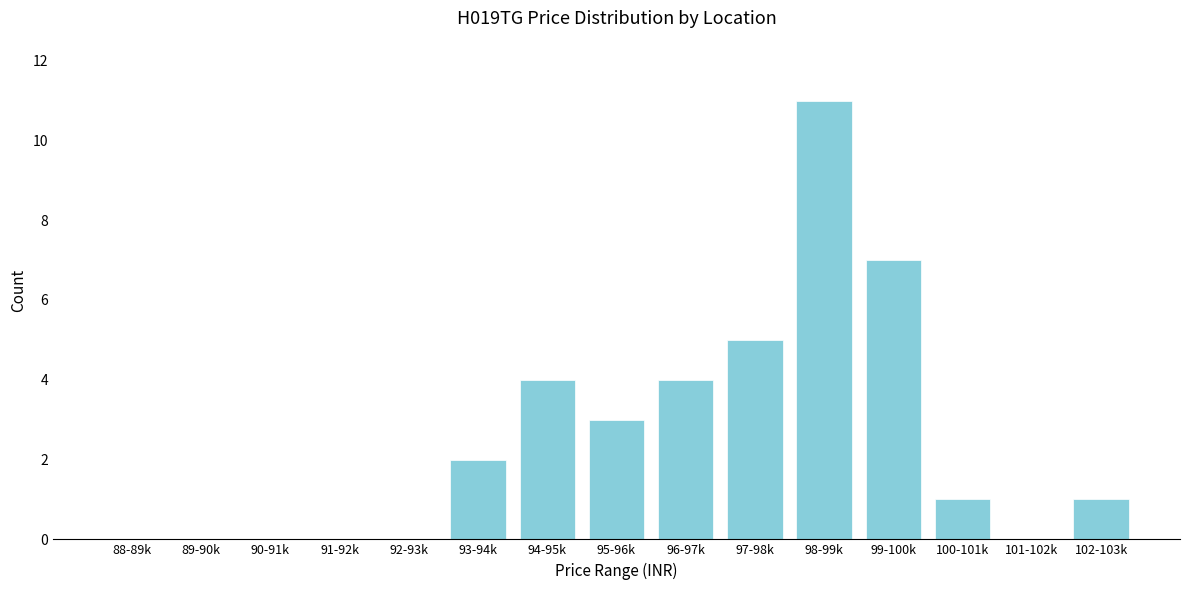

Reading left to right, extract all data points from this chart.

88-89k=0	89-90k=0	90-91k=0	91-92k=0	92-93k=0	93-94k=2	94-95k=4	95-96k=3	96-97k=4	97-98k=5	98-99k=11	99-100k=7	100-101k=1	101-102k=0	102-103k=1